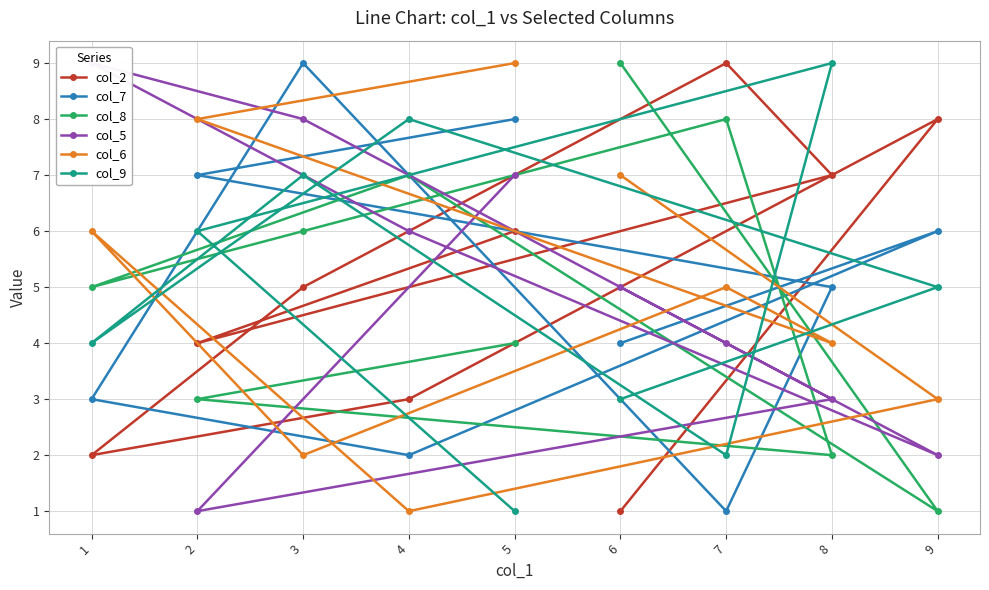

The value of col_8 at 8 is 2. True or false?

True